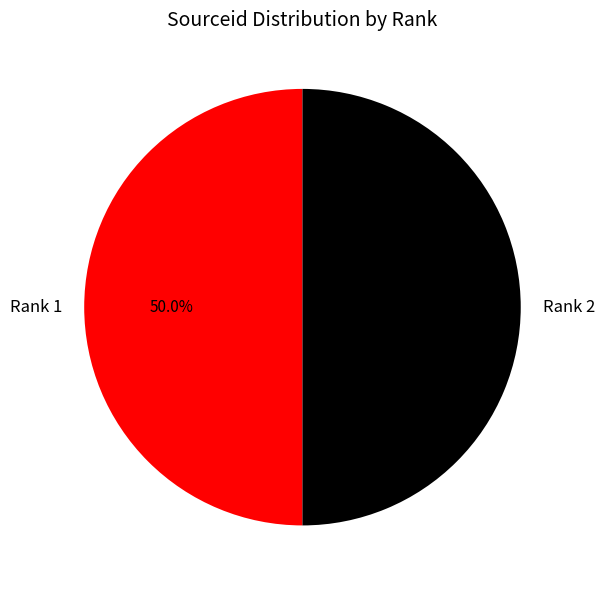

What is the total percentage of Rank 1 and Rank 2?

100.0%